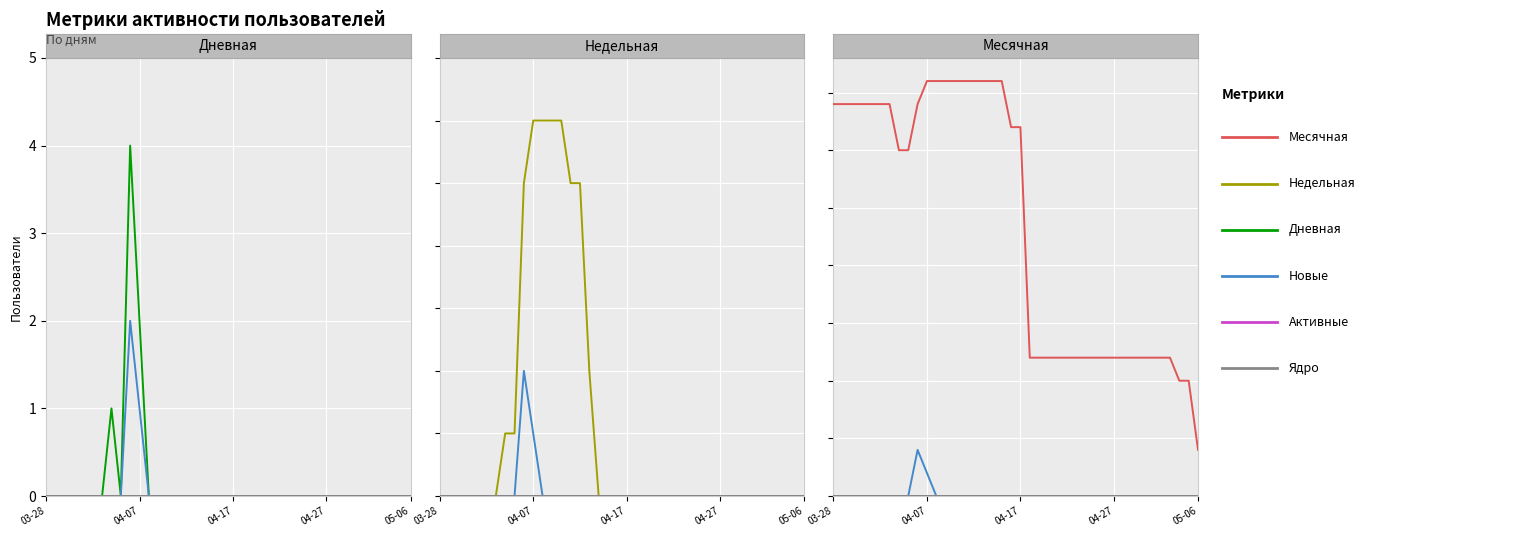

How many lines are shown in the chart?

6